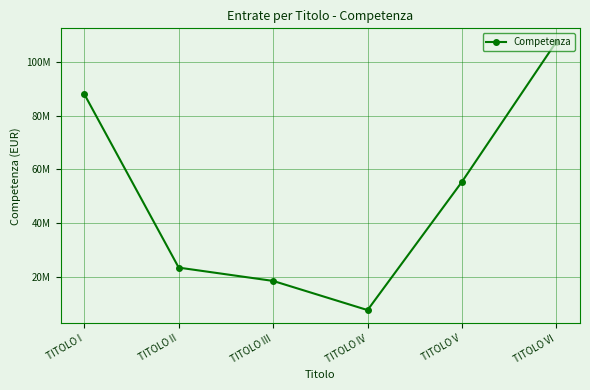

Does the chart have visible grid lines?

Yes